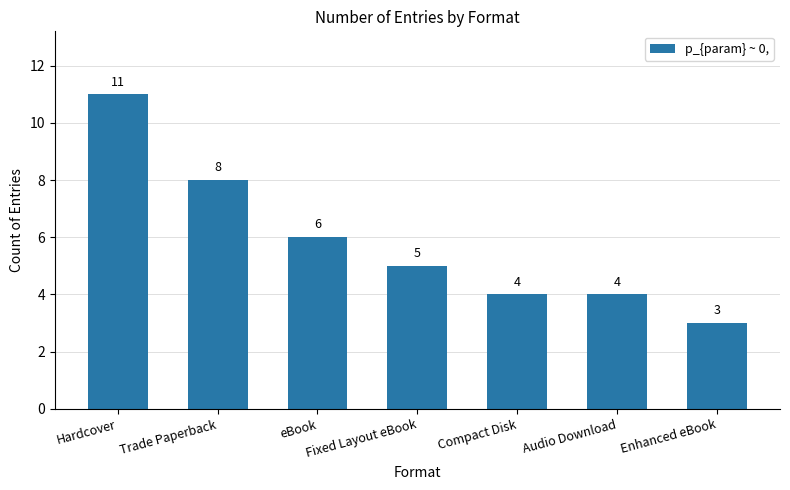

Are the bars grouped side by side (vs. stacked)?

No